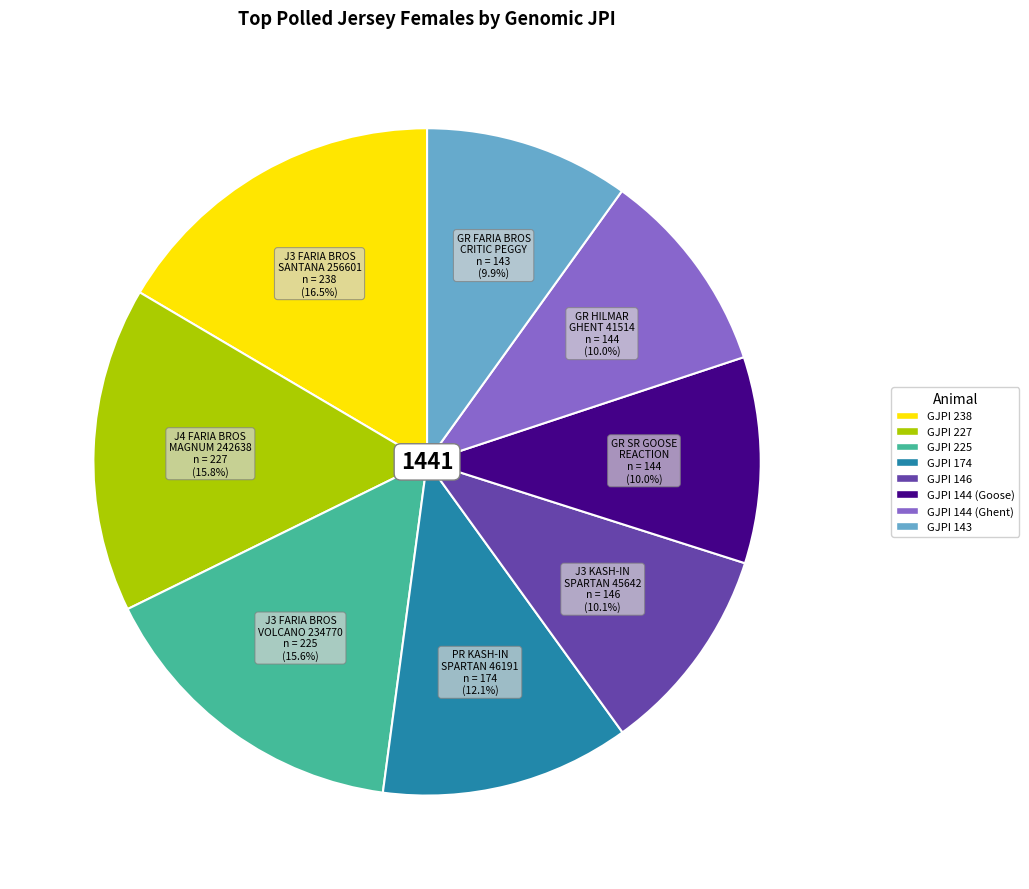

To the nearest percent, what is the difference between the largest and smallest slice percentages?

7%